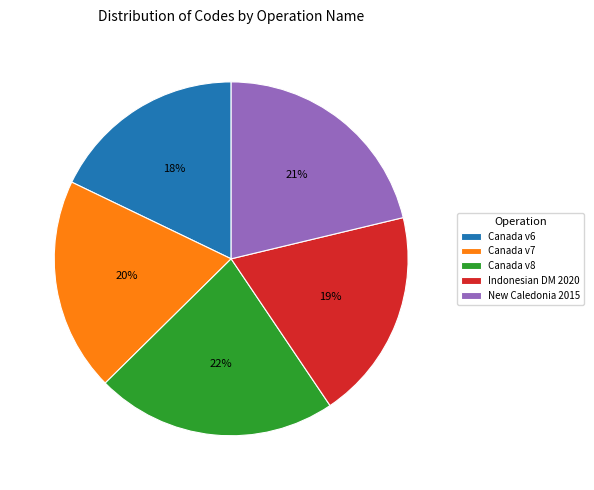

How many segments does this pie chart have?

5